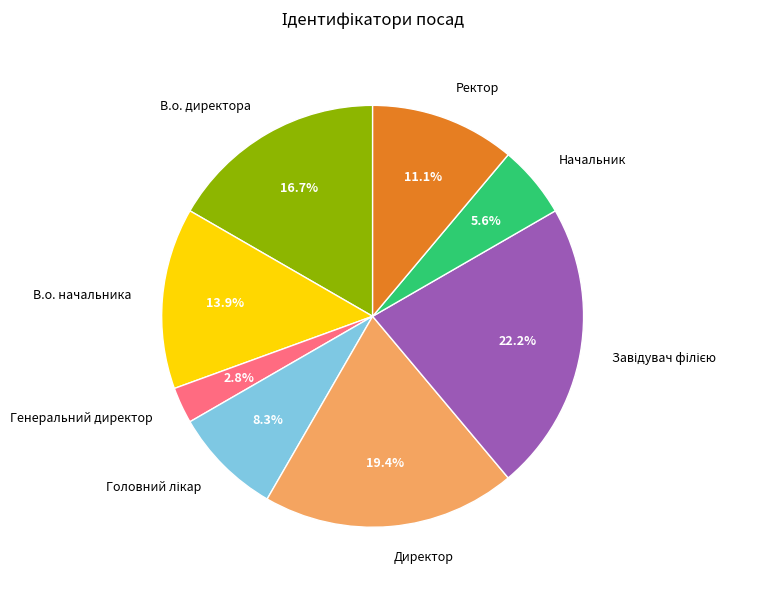

Does any single category account for the majority?

No